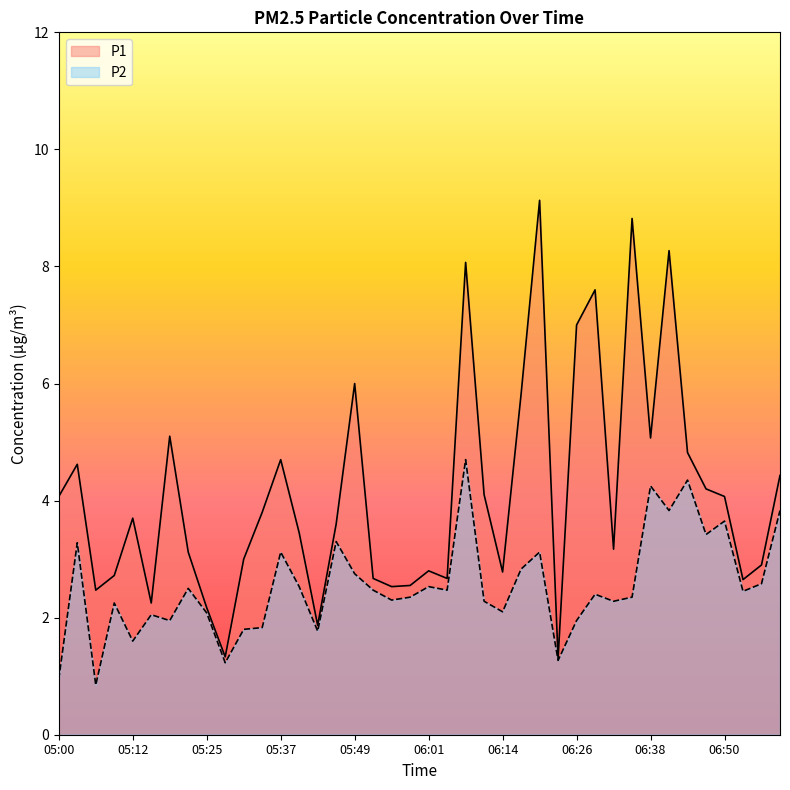

Reading left to right, transcribe all the data shown in this chart.

P1: 05:00=4.1	05:03=4.6	05:06=2.5	05:09=2.7	05:12=3.7	05:15=2.2	05:18=5.1	05:22=3.1	05:25=2.2	05:28=1.3	05:31=3.0	05:34=3.8	05:37=4.7	05:40=3.5	05:43=1.9	05:46=3.6	05:49=6.0	05:52=2.7	05:55=2.5	05:58=2.5	06:01=2.8	06:05=2.7	06:08=8.1	06:11=4.1	06:14=2.8	06:17=5.8	06:20=9.1	06:23=1.3	06:26=7.0	06:29=7.6	06:32=3.2	06:35=8.8	06:38=5.1	06:41=8.3	06:44=4.8	06:47=4.2	06:50=4.1	06:54=2.6	06:57=2.9	07:00=4.4
P2: 05:00=0.9	05:03=3.3	05:06=0.8	05:09=2.2	05:12=1.6	05:15=2.0	05:18=1.9	05:22=2.5	05:25=2.1	05:28=1.2	05:31=1.8	05:34=1.8	05:37=3.1	05:40=2.5	05:43=1.8	05:46=3.3	05:49=2.8	05:52=2.5	05:55=2.3	05:58=2.4	06:01=2.5	06:05=2.5	06:08=4.7	06:11=2.3	06:14=2.1	06:17=2.8	06:20=3.1	06:23=1.3	06:26=1.9	06:29=2.4	06:32=2.3	06:35=2.4	06:38=4.2	06:41=3.8	06:44=4.3	06:47=3.4	06:50=3.6	06:54=2.5	06:57=2.6	07:00=3.8